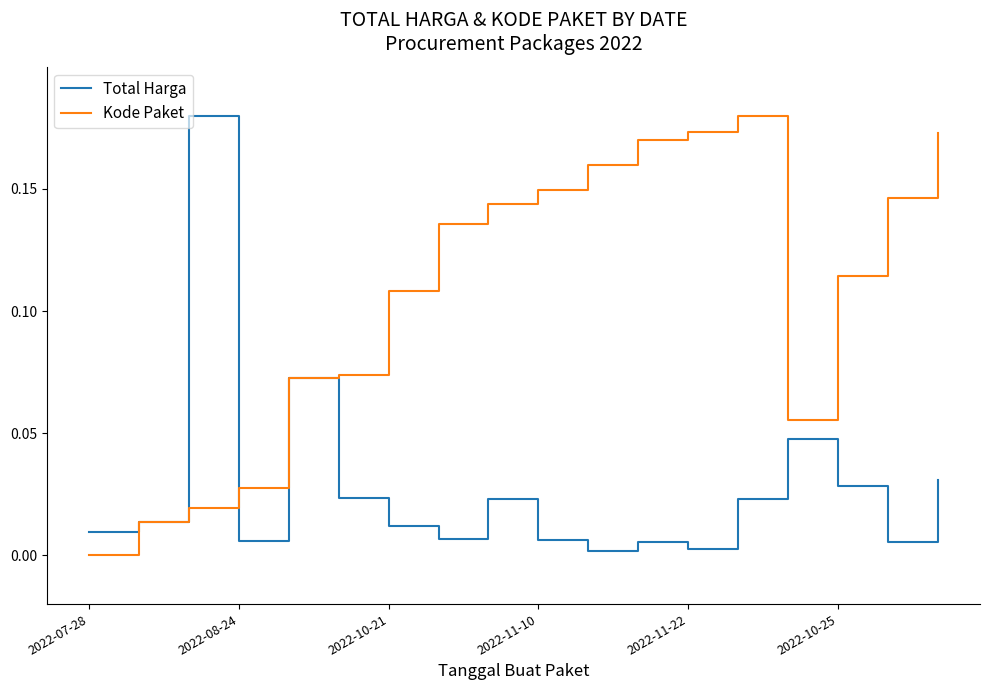

Does the chart display data point markers on the line(s)?

No